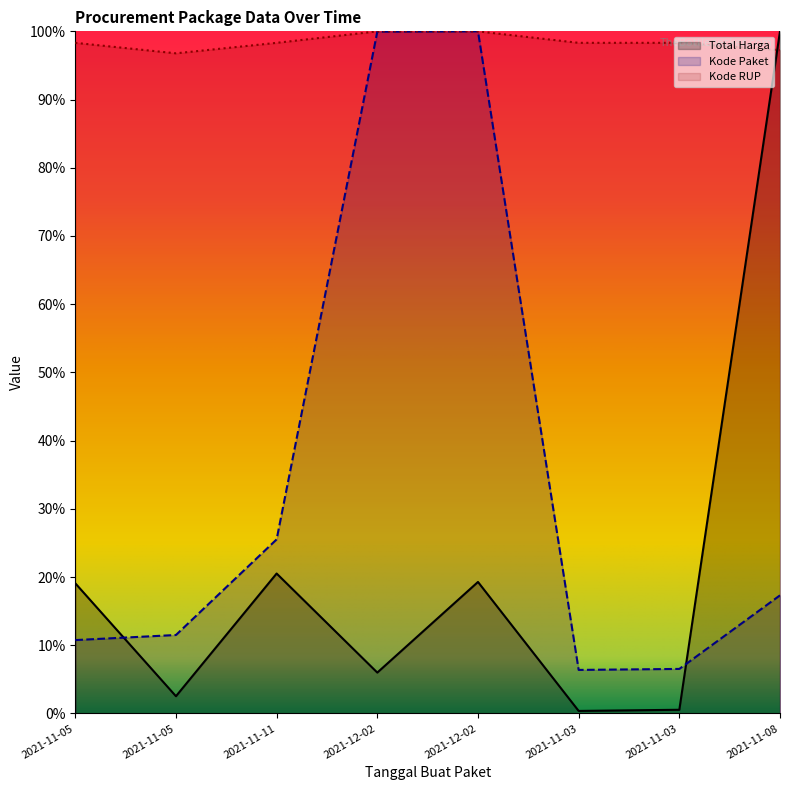

What is the total value across all series at 2021-11-08?

214.6